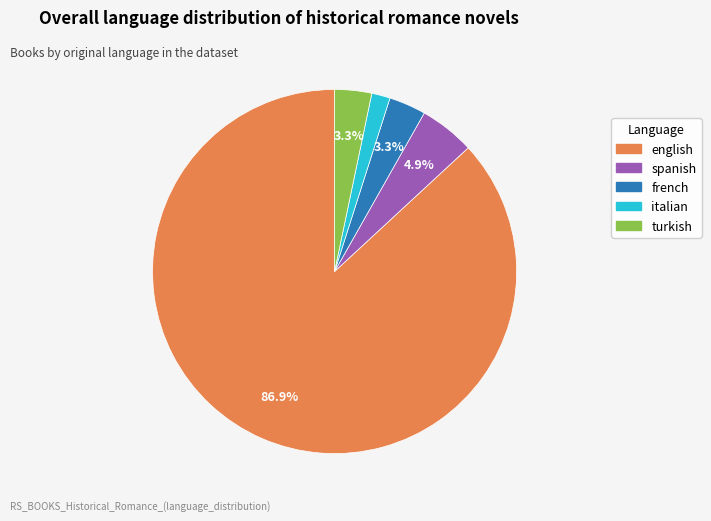

Approximately how many times larger is the value at spanish compared to english?

0.1